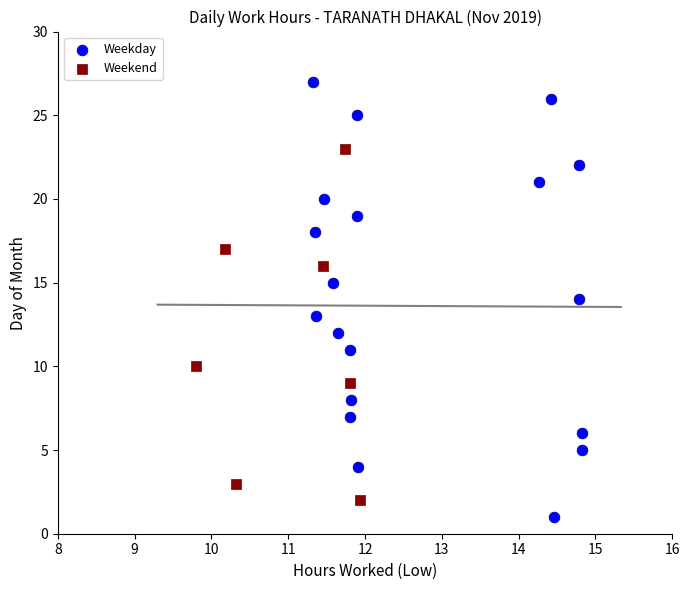

Which series reaches the maximum Y coordinate?

Weekday